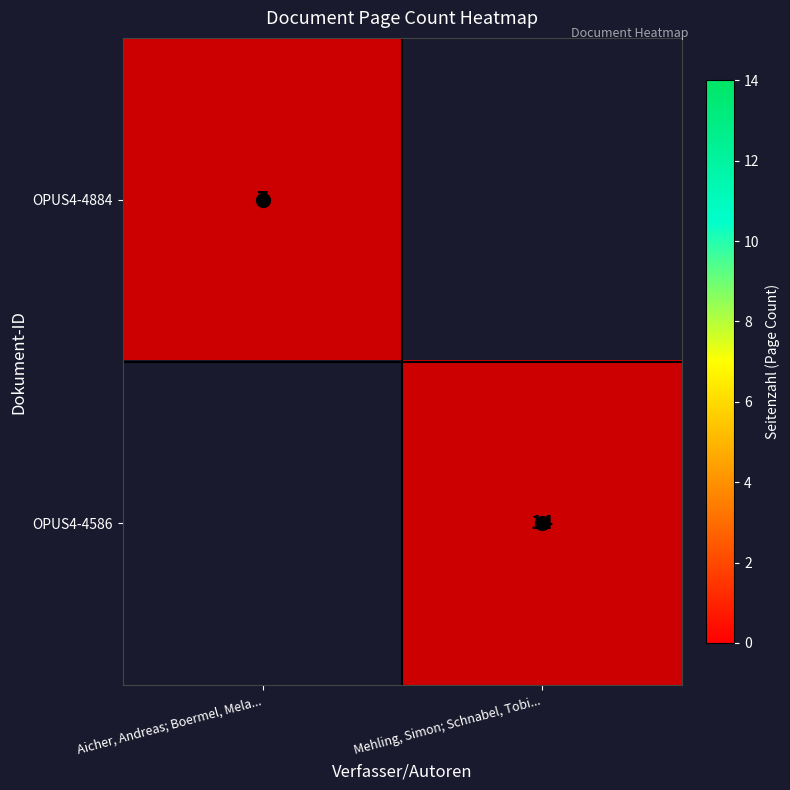

What is the total value across all series at Mehling, Simon; Schnabel, Tobi...?

1